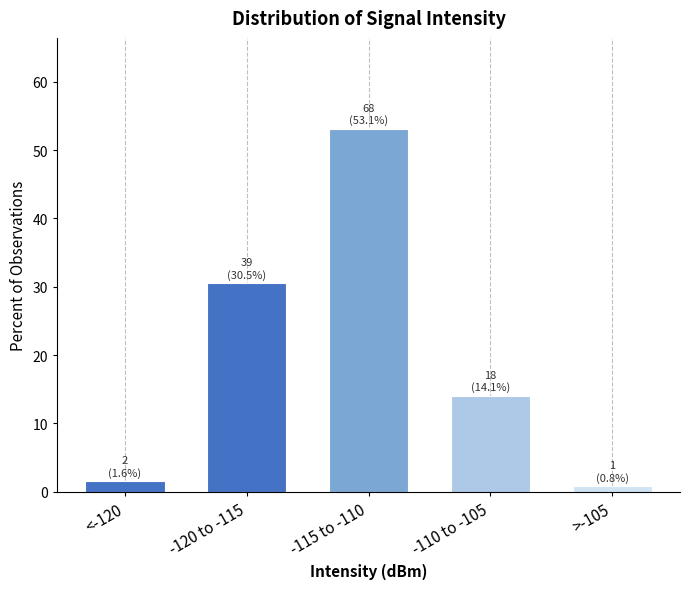

Reading right to left, what are all the values shown in this chart?

>-105=0.8	-110 to -105=14.1	-115 to -110=53.1	-120 to -115=30.5	<-120=1.6